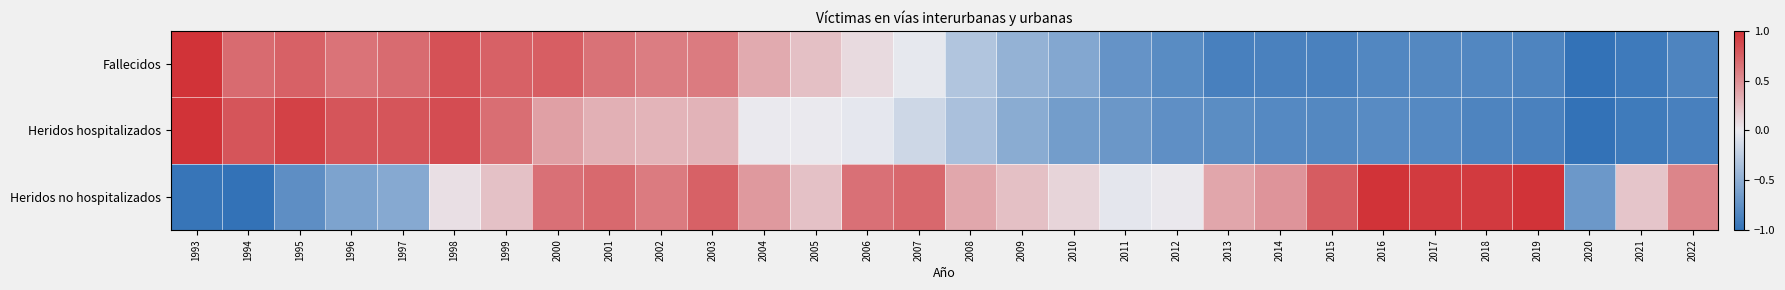

Reading right to left, what are all the values shown in this chart?

Fallecidos: 2022=-0.8	2021=-0.9	2020=-1.0	2019=-0.8	2018=-0.8	2017=-0.8	2016=-0.8	2015=-0.9	2014=-0.9	2013=-0.9	2012=-0.8	2011=-0.7	2010=-0.6	2009=-0.5	2008=-0.3	2007=-0.0	2006=0.1	2005=0.2	2004=0.3	2003=0.6	2002=0.6	2001=0.7	2000=0.8	1999=0.7	1998=0.8	1997=0.7	1996=0.6	1995=0.7	1994=0.7	1993=1.0
Heridos hospitalizados: 2022=-0.9	2021=-0.9	2020=-1.0	2019=-0.9	2018=-0.9	2017=-0.8	2016=-0.8	2015=-0.8	2014=-0.8	2013=-0.8	2012=-0.8	2011=-0.7	2010=-0.6	2009=-0.5	2008=-0.3	2007=-0.2	2006=-0.0	2005=0.0	2004=0.0	2003=0.3	2002=0.3	2001=0.3	2000=0.4	1999=0.7	1998=0.9	1997=0.8	1996=0.8	1995=0.9	1994=0.8	1993=1.0
Heridos no hospitalizados: 2022=0.6	2021=0.2	2020=-0.7	2019=1.0	2018=1.0	2017=1.0	2016=1.0	2015=0.8	2014=0.5	2013=0.4	2012=0.0	2011=-0.0	2010=0.1	2009=0.2	2008=0.4	2007=0.7	2006=0.7	2005=0.2	2004=0.4	2003=0.7	2002=0.6	2001=0.7	2000=0.7	1999=0.2	1998=0.1	1997=-0.5	1996=-0.6	1995=-0.8	1994=-1.0	1993=-1.0